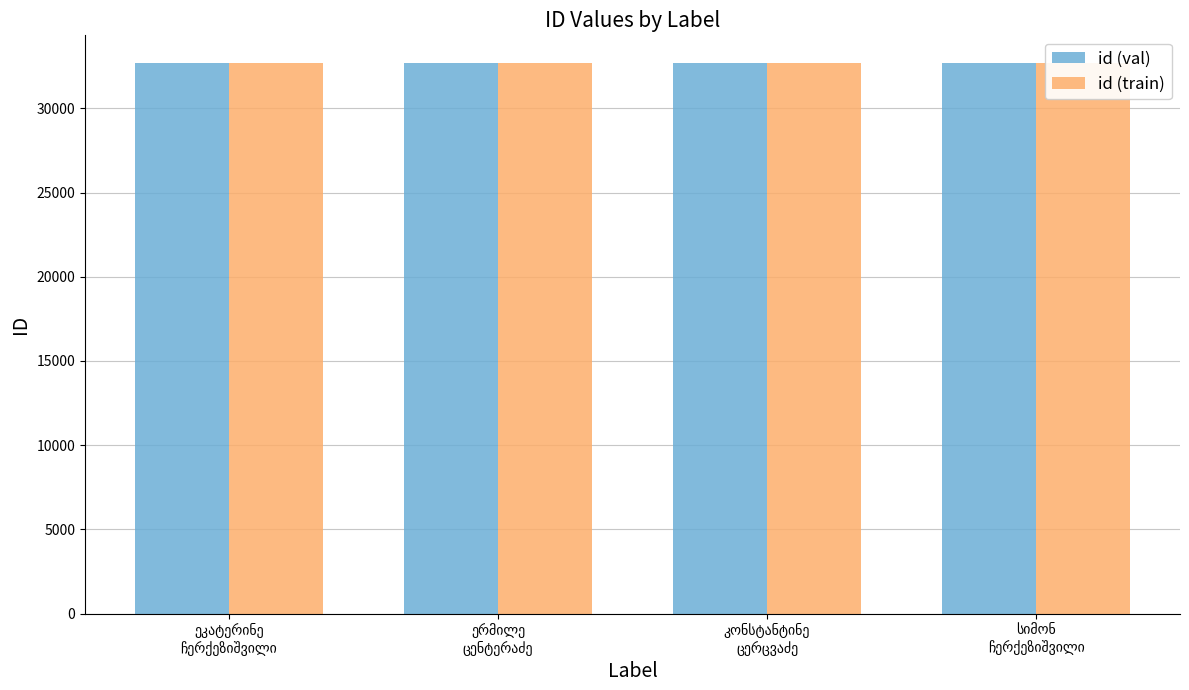

What is the greatest value displayed?

32703